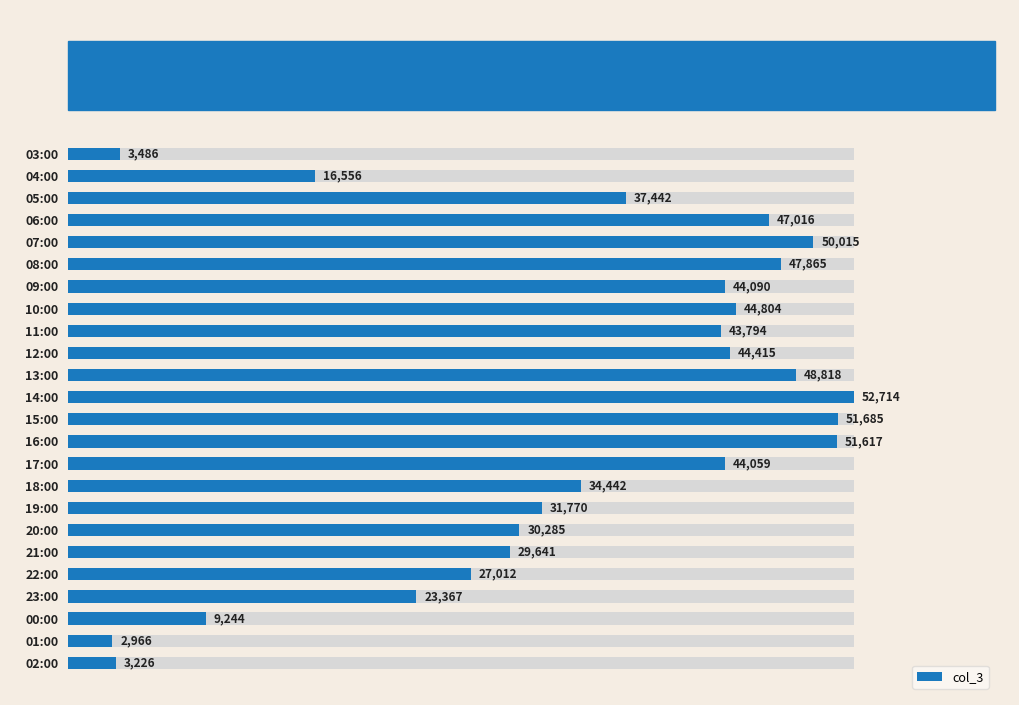

What is the minimum value shown in the chart?

2966